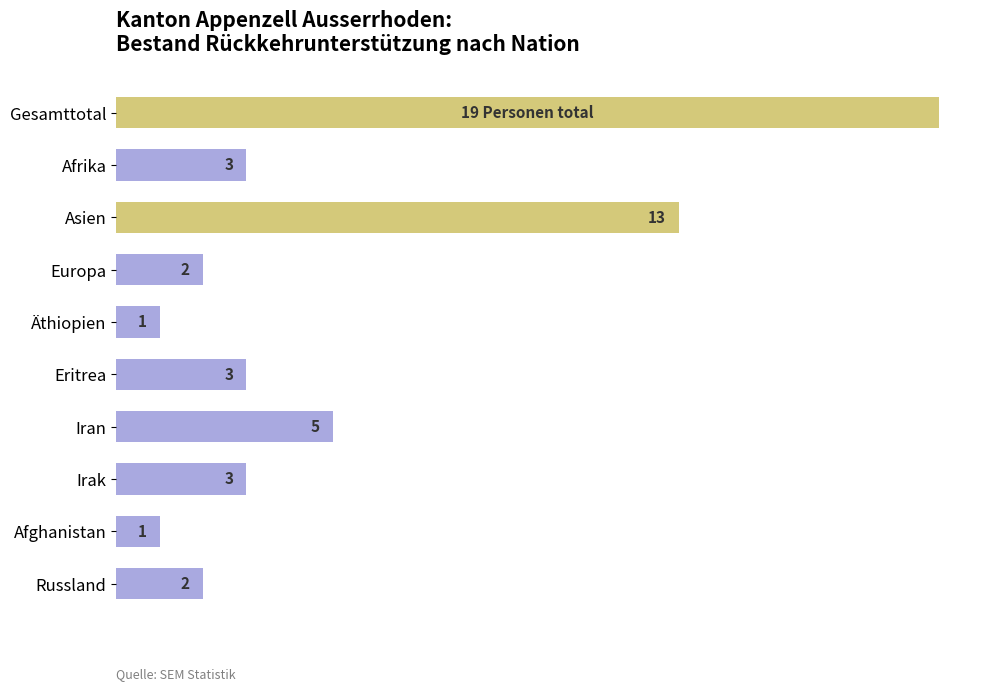

At which label is the value closest to 10?

Asien